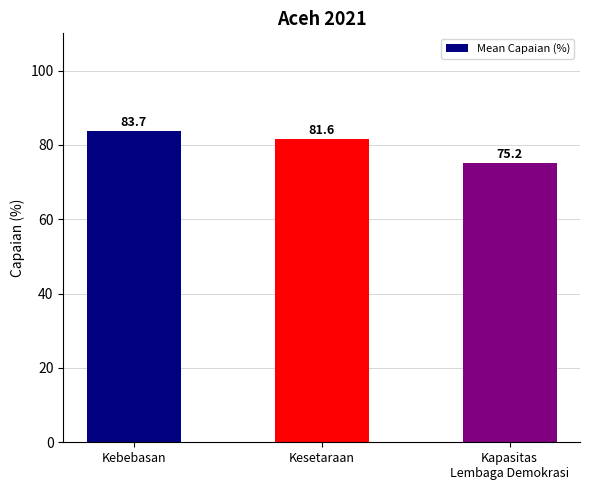

At which label is the value closest to 79?

Kesetaraan